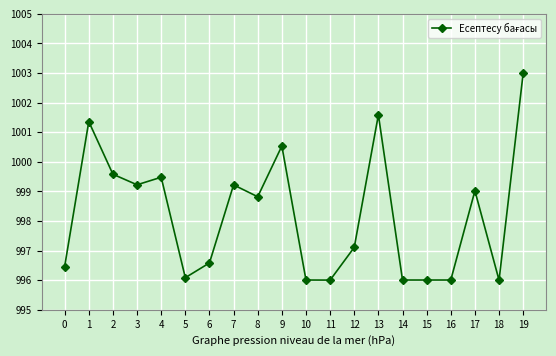

True or false: the data has more than 1 interior local peaks.

True